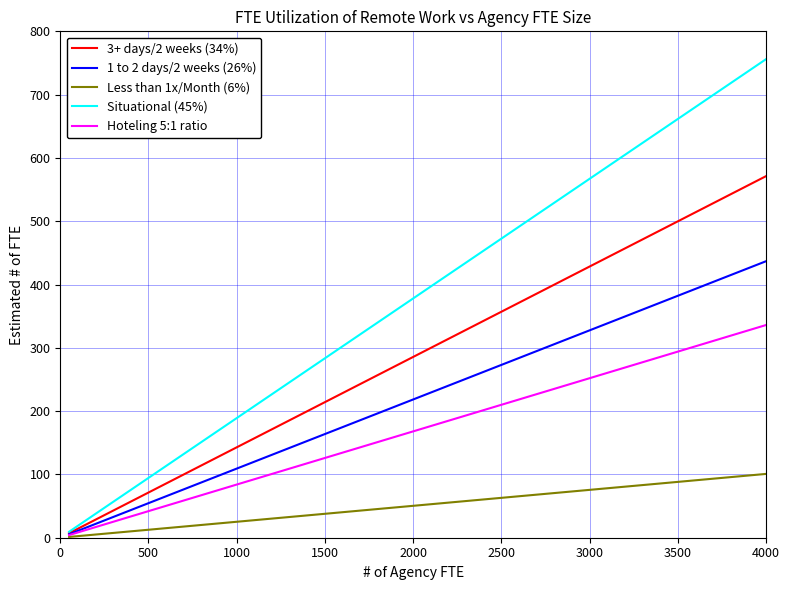

What is the maximum value for Situational (45%)?

756.0